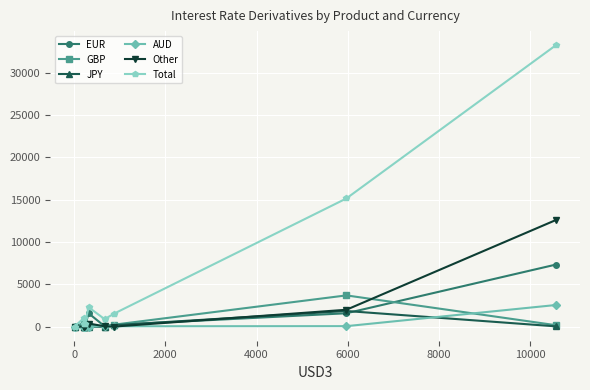

Which series has the widest spread of values?

Total